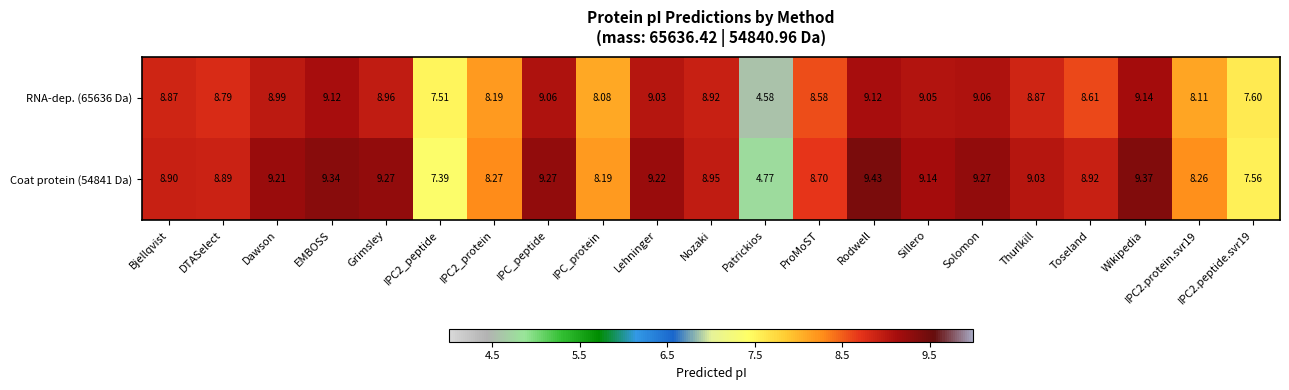

Where is RNA-dep. (65636 Da) nearest to the value 6?

Patrickios